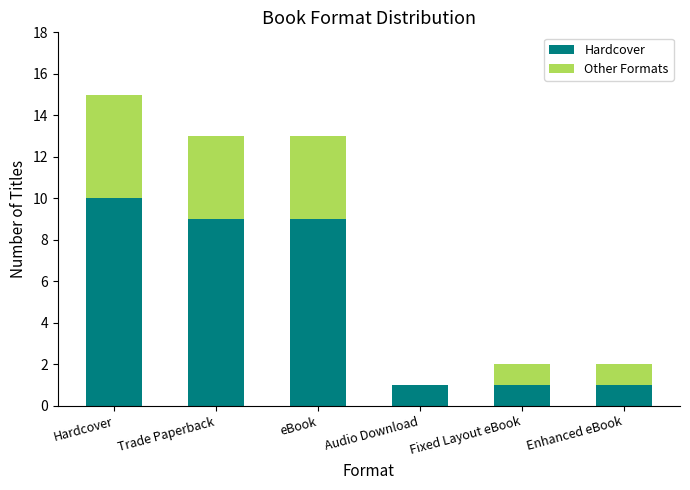

How many series are shown in this chart?

2